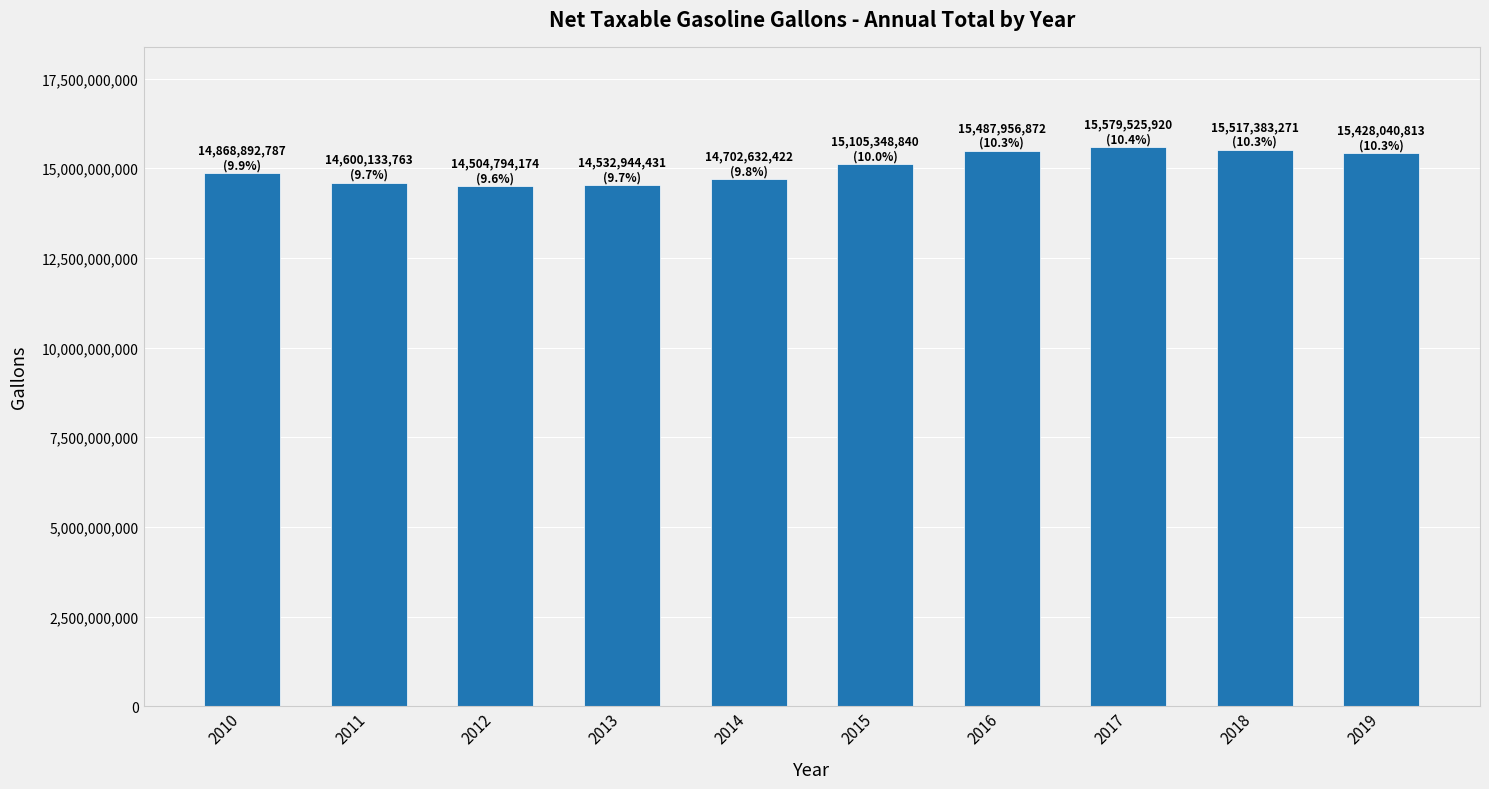

Are the bars grouped side by side (vs. stacked)?

No